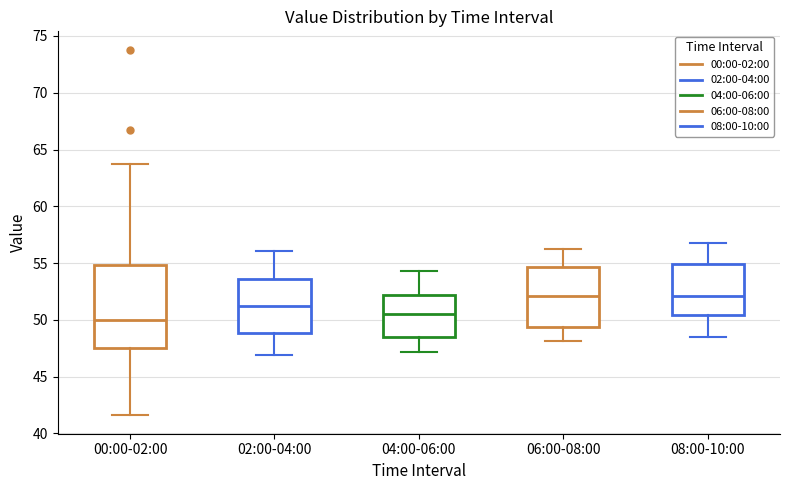

Where does the lower whisker of the box for 00:00-02:00 end on the y-axis? The values are not printed on the chart, so give them approximately, as read against the axis.

41.5